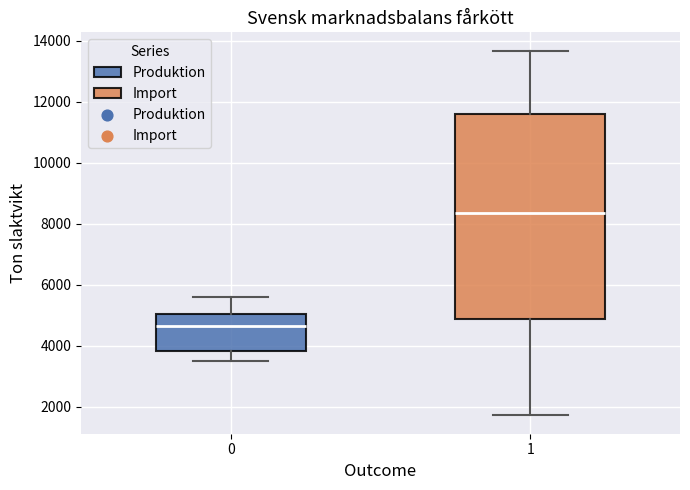

Where does the median line of the box at x = 0 sit on the y-axis? The values are not printed on the chart, so give them approximately, as read against the axis.

4600